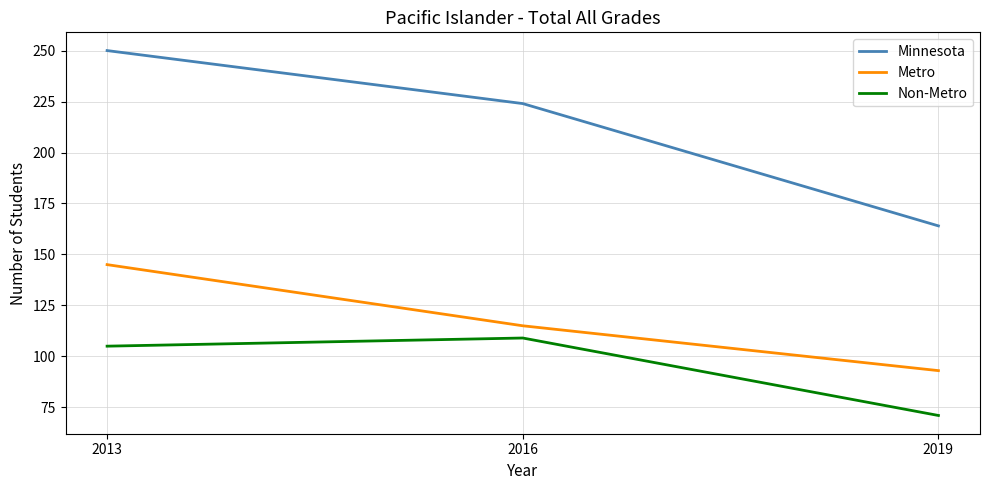

What are all the series names shown in the legend?

Minnesota, Metro, Non-Metro